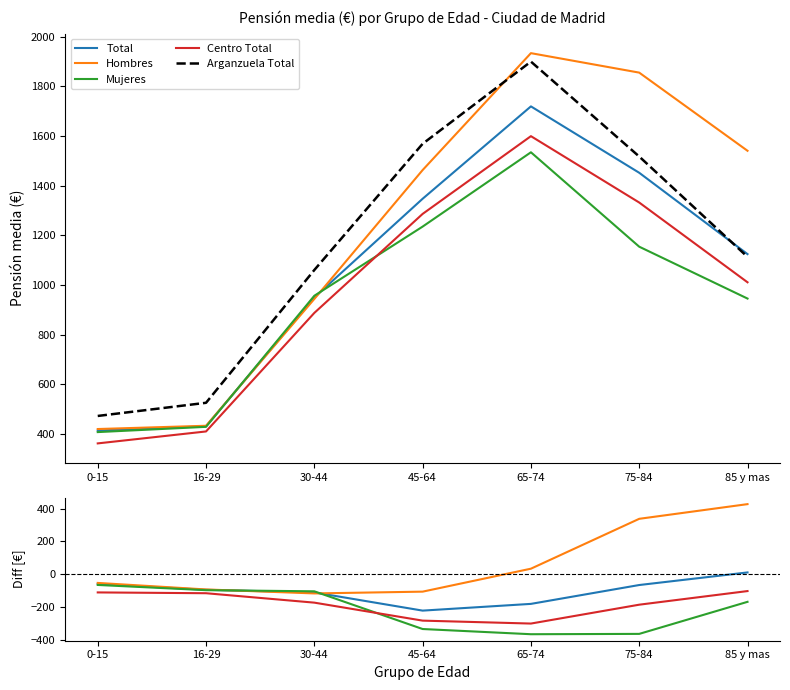

At how many categories does at least one series exceed 1230?

3